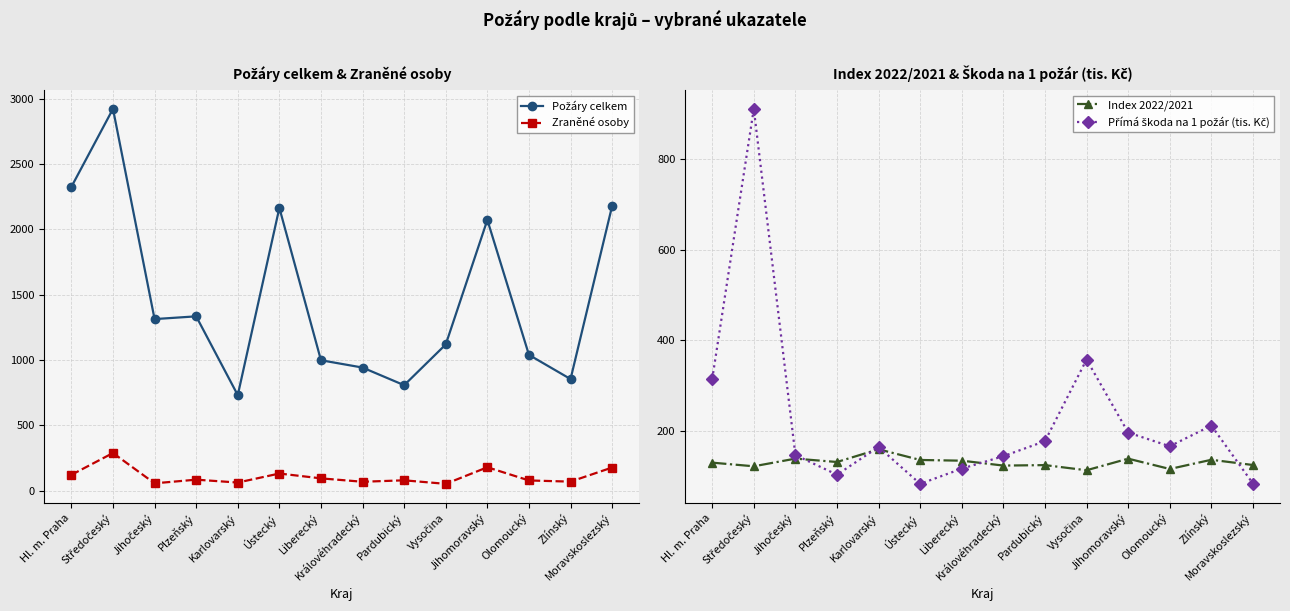

What is the difference between the Přímá škoda na 1 požár (tis. Kč) values at Plzeňský and Ústecký?

20.2